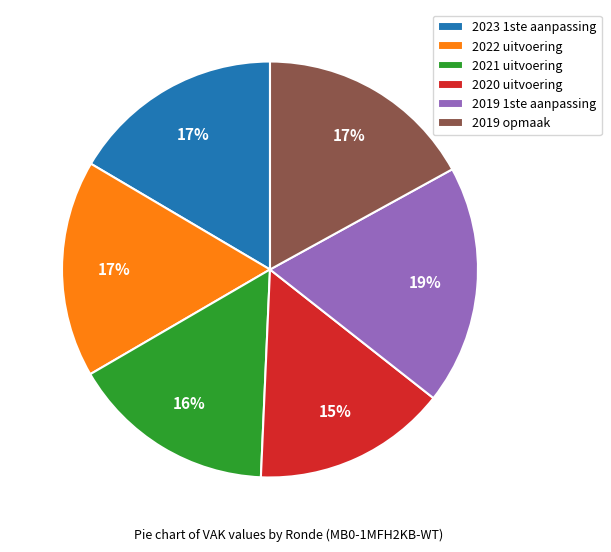

What is the ratio of the value at 2019 opmaak to the value at 2023 1ste aanpassing?

1.0